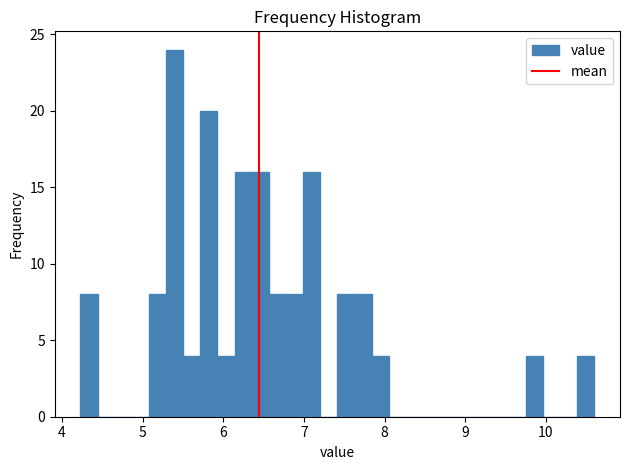

Read against the x-axis, roughly where is the centre of the tallest bar?

5.4